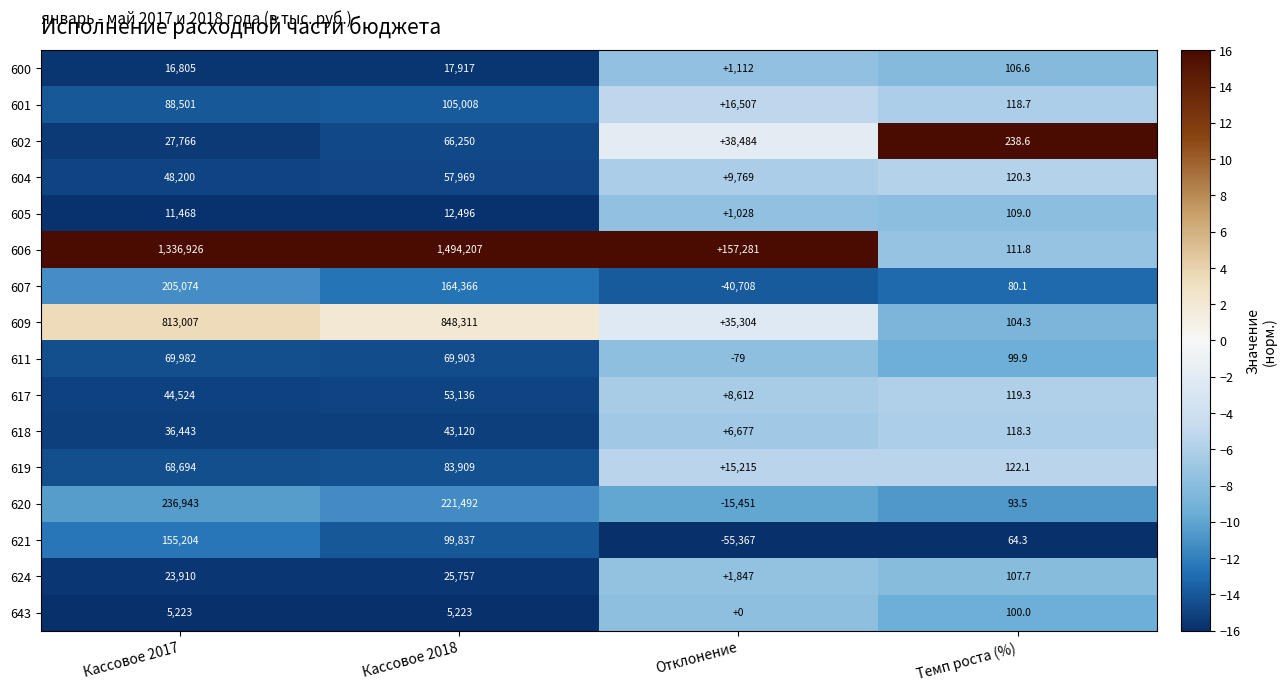

What is the total value across all series at Кассовое 2017?

3188670.0